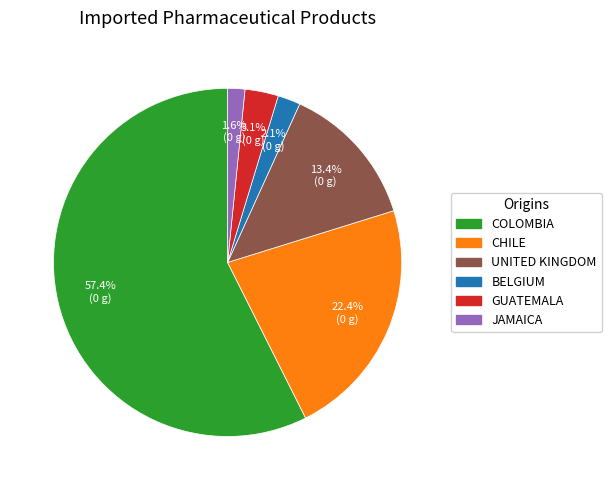

Is there a majority slice in this chart?

Yes